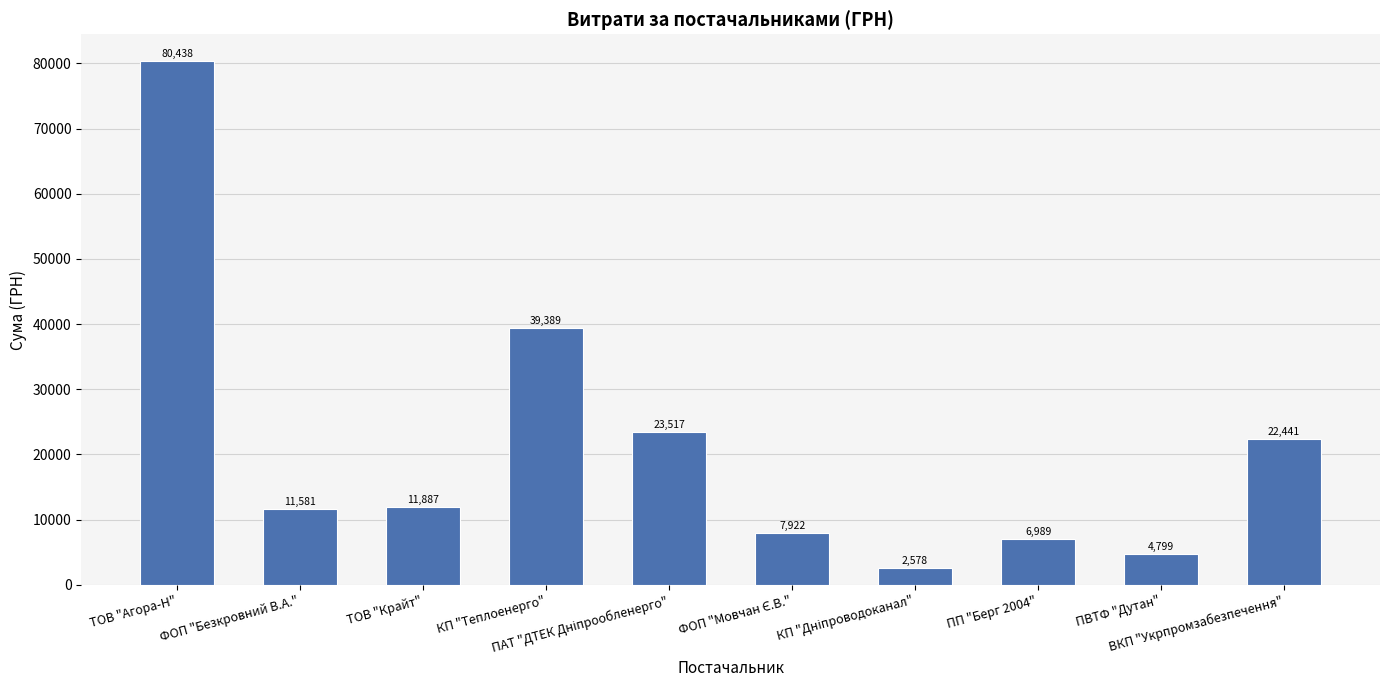

What is the minimum value shown in the chart?

2578.0